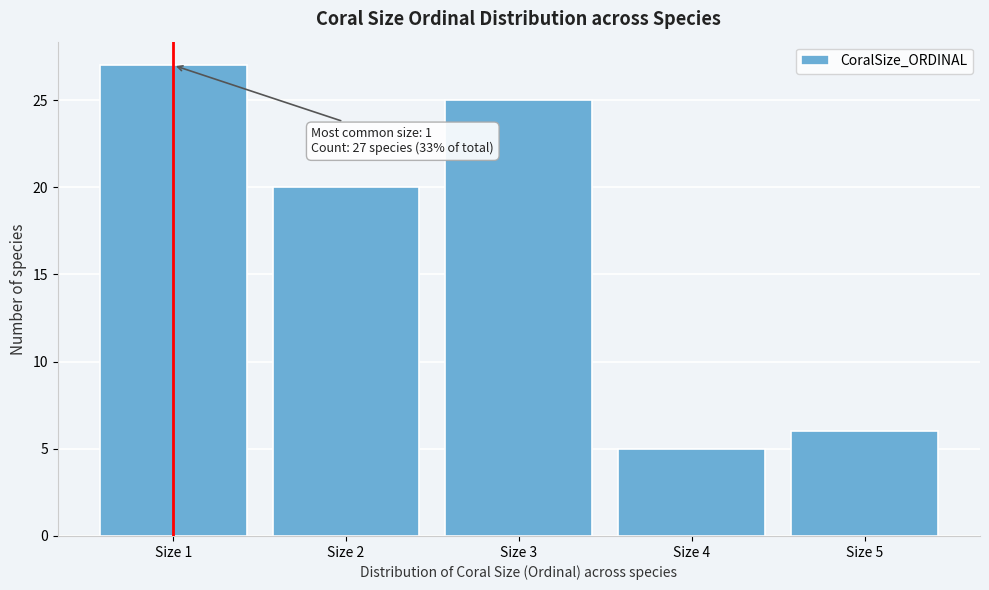

Reading left to right, extract all data points from this chart.

Size 1=27	Size 2=20	Size 3=25	Size 4=5	Size 5=6